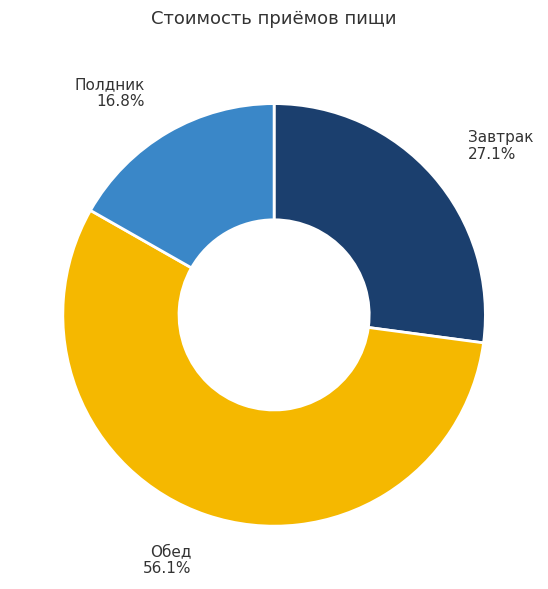

Is there any slice that represents more than half of the pie?

Yes